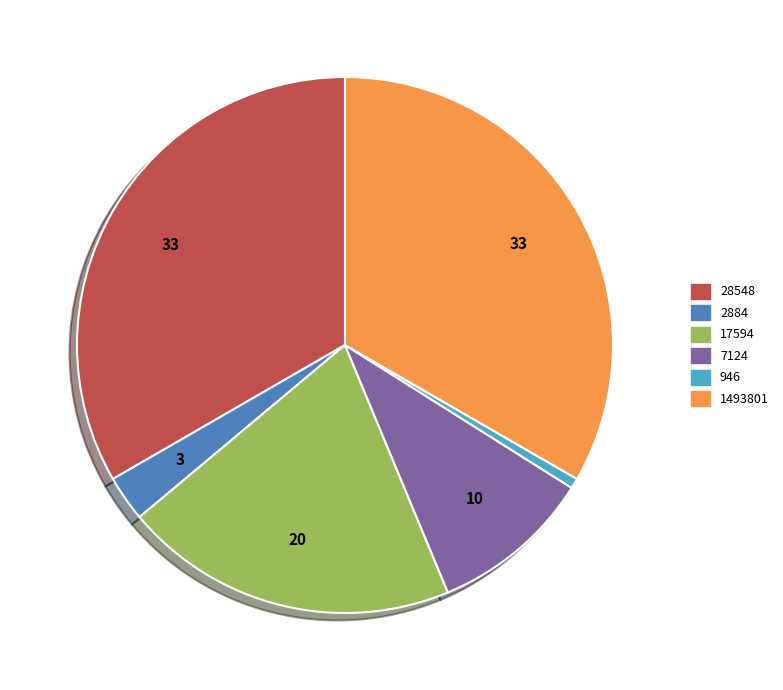

How many segments does this pie chart have?

6